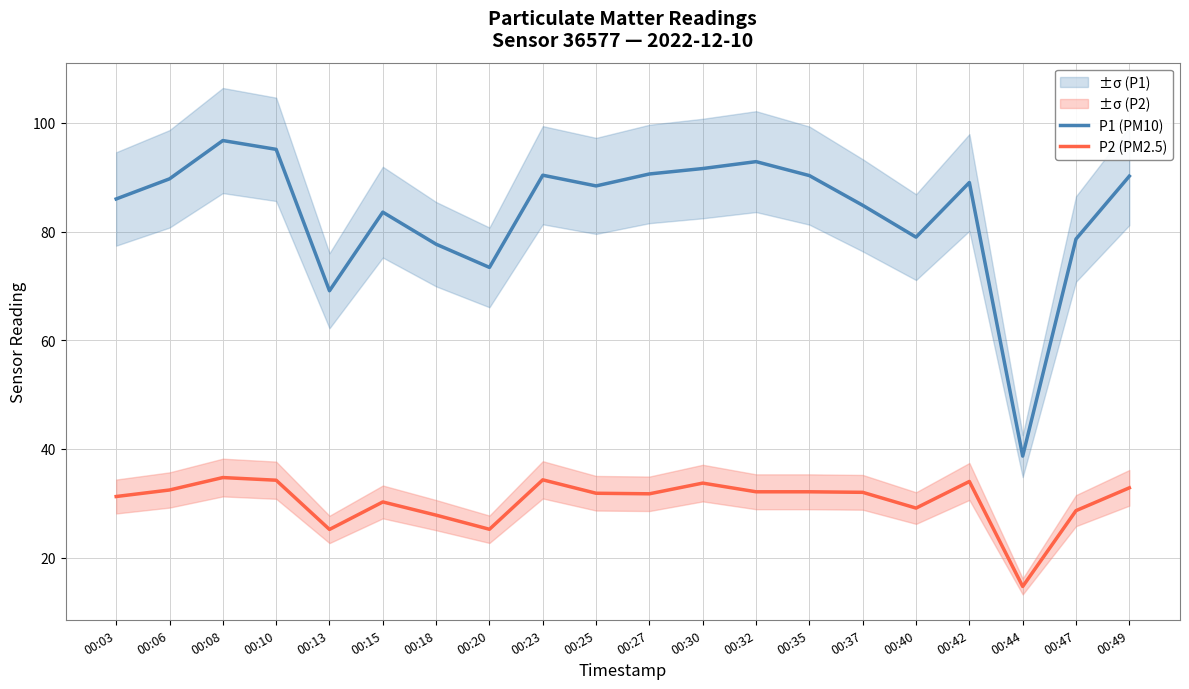

Is this an area chart (filled region under the line)?

No